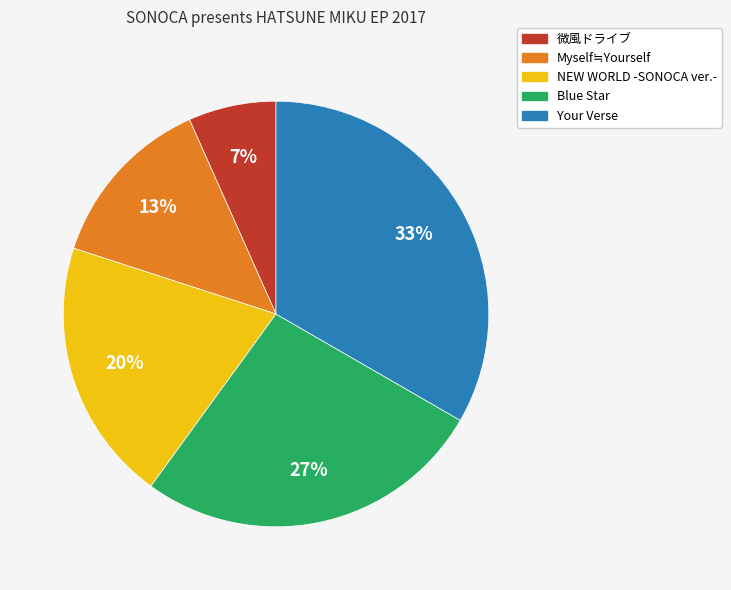

Count the number of slices in the pie.

5